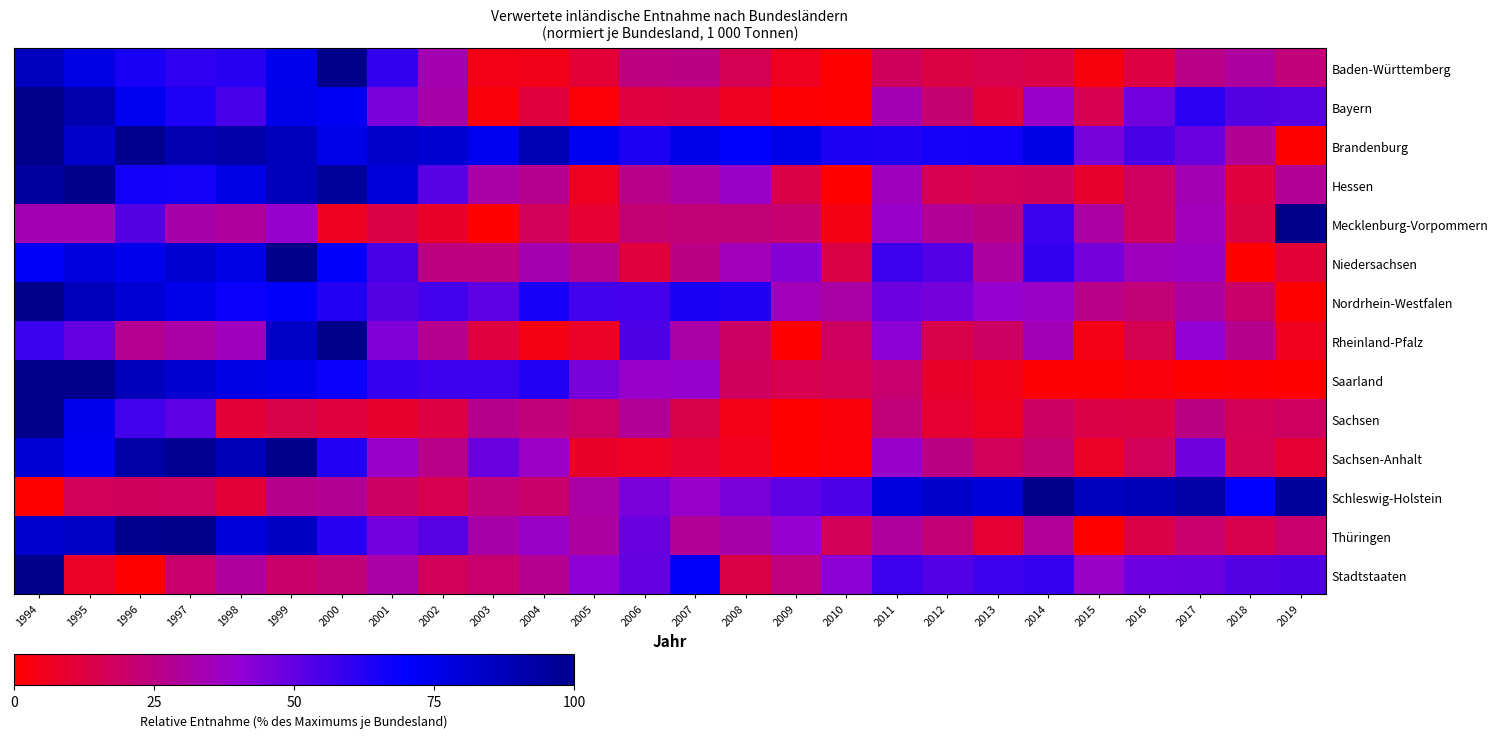

Reading left to right, transcribe all the data shown in this chart.

Baden-Württemberg: 1994=86.1	1995=76.9	1996=64.9	1997=60.2	1998=61.8	1999=74.2	2000=100.0	2001=59.5	2002=33.3	2003=4.7	2004=5.0	2005=10.3	2006=24.5	2007=25.1	2008=15.9	2009=6.0	2010=0.0	2011=17.8	2012=13.2	2013=14.8	2014=13.9	2015=2.9	2016=12.9	2017=25.7	2018=30.2	2019=23.2
Bayern: 1994=100.0	1995=90.5	1996=73.7	1997=63.9	1998=55.6	1999=75.4	2000=72.7	2001=44.9	2002=32.4	2003=2.2	2004=12.0	2005=1.2	2006=12.2	2007=12.9	2008=6.4	2009=1.1	2010=0.0	2011=34.0	2012=21.6	2013=10.6	2014=38.5	2015=14.9	2016=47.3	2017=61.3	2018=52.8	2019=52.6
Brandenburg: 1994=100.0	1995=82.5	1996=98.9	1997=89.4	1998=91.6	1999=87.7	2000=75.5	2001=83.2	2002=81.3	2003=73.7	2004=89.0	2005=73.5	2006=64.1	2007=75.3	2008=70.3	2009=75.4	2010=64.4	2011=63.6	2012=65.7	2013=66.7	2014=75.9	2015=45.5	2016=55.2	2017=48.1	2018=28.2	2019=0.0
Hessen: 1994=95.3	1995=100.0	1996=66.4	1997=65.7	1998=76.4	1999=87.3	2000=95.9	2001=79.6	2002=52.2	2003=31.7	2004=27.4	2005=6.3	2006=25.9	2007=31.0	2008=37.9	2009=13.9	2010=0.0	2011=35.8	2012=14.9	2013=16.9	2014=17.9	2015=8.6	2016=18.4	2017=34.2	2018=11.7	2019=28.5
Mecklenburg-Vorpommern: 1994=34.2	1995=33.9	1996=53.1	1997=32.7	1998=29.7	1999=38.8	2000=6.4	2001=13.6	2002=8.3	2003=0.0	2004=16.8	2005=9.6	2006=21.9	2007=23.0	2008=22.9	2009=21.2	2010=4.2	2011=38.6	2012=28.6	2013=25.2	2014=58.1	2015=31.0	2016=18.1	2017=35.3	2018=13.1	2019=100.0
Niedersachsen: 1994=72.1	1995=78.6	1996=74.8	1997=81.5	1998=76.1	1999=100.0	2000=70.6	2001=55.3	2002=24.1	2003=24.0	2004=33.5	2005=27.8	2006=11.7	2007=25.4	2008=34.9	2009=43.1	2010=14.0	2011=57.6	2012=53.2	2013=30.2	2014=59.8	2015=45.8	2016=35.6	2017=36.8	2018=0.0	2019=10.7
Nordrhein-Westfalen: 1994=100.0	1995=87.4	1996=80.5	1997=75.3	1998=67.7	1999=70.9	2000=62.7	2001=52.8	2002=56.6	2003=50.4	2004=65.5	2005=56.3	2006=56.0	2007=65.2	2008=62.9	2009=35.0	2010=31.5	2011=47.9	2012=46.3	2013=39.2	2014=38.1	2015=26.0	2016=22.9	2017=30.5	2018=19.9	2019=0.0
Rheinland-Pfalz: 1994=57.9	1995=49.3	1996=28.1	1997=31.8	1998=36.2	1999=83.7	2000=100.0	2001=44.1	2002=27.7	2003=12.3	2004=4.1	2005=7.8	2006=54.2	2007=32.0	2008=18.9	2009=0.0	2010=18.3	2011=42.1	2012=14.2	2013=18.8	2014=34.6	2015=4.5	2016=15.5	2017=40.4	2018=27.0	2019=5.8
Saarland: 1994=100.0	1995=99.7	1996=87.8	1997=81.4	1998=76.8	1999=74.4	2000=67.7	2001=59.1	2002=57.2	2003=57.1	2004=62.9	2005=45.4	2006=38.3	2007=38.9	2008=17.7	2009=14.9	2010=16.1	2011=21.1	2012=8.2	2013=5.1	2014=0.5	2015=1.1	2016=2.4	2017=0.4	2018=0.9	2019=0.0
Sachsen: 1994=100.0	1995=74.1	1996=56.6	1997=50.5	1998=10.9	1999=14.2	2000=12.0	2001=8.6	2002=12.8	2003=27.1	2004=23.3	2005=19.7	2006=28.9	2007=14.1	2008=4.7	2009=0.0	2010=2.0	2011=23.4	2012=9.5	2013=6.6	2014=19.1	2015=13.9	2016=13.0	2017=24.9	2018=16.8	2019=18.4
Sachsen-Anhalt: 1994=80.7	1995=72.6	1996=93.2	1997=97.4	1998=88.1	1999=100.0	2000=62.6	2001=38.3	2002=26.3	2003=48.4	2004=37.5	2005=8.6	2006=7.0	2007=9.8	2008=5.6	2009=0.0	2010=1.5	2011=38.6	2012=25.3	2013=17.5	2014=22.1	2015=7.3	2016=17.1	2017=47.6	2018=15.8	2019=9.9
Schleswig-Holstein: 1994=0.0	1995=17.4	1996=18.0	1997=18.7	1998=10.5	1999=27.3	2000=28.4	2001=18.8	2002=15.2	2003=23.1	2004=20.2	2005=31.4	2006=45.3	2007=38.5	2008=45.2	2009=51.0	2010=54.9	2011=77.8	2012=82.6	2013=78.9	2014=100.0	2015=86.0	2016=88.2	2017=92.9	2018=69.3	2019=95.8
Thüringen: 1994=82.4	1995=84.8	1996=98.7	1997=100.0	1998=80.1	1999=85.0	2000=61.8	2001=46.8	2002=52.1	2003=32.2	2004=38.1	2005=30.4	2006=48.4	2007=28.6	2008=32.6	2009=39.1	2010=16.6	2011=29.7	2012=22.6	2013=9.8	2014=29.0	2015=0.0	2016=14.0	2017=20.5	2018=14.5	2019=20.8
Stadtstaaten: 1994=100.0	1995=7.4	1996=0.0	1997=20.6	1998=29.4	1999=20.1	2000=23.0	2001=31.9	2002=17.5	2003=20.5	2004=27.7	2005=41.3	2006=49.5	2007=70.8	2008=13.8	2009=23.6	2010=41.6	2011=57.7	2012=53.2	2013=57.1	2014=59.0	2015=38.2	2016=47.7	2017=48.3	2018=53.0	2019=53.6